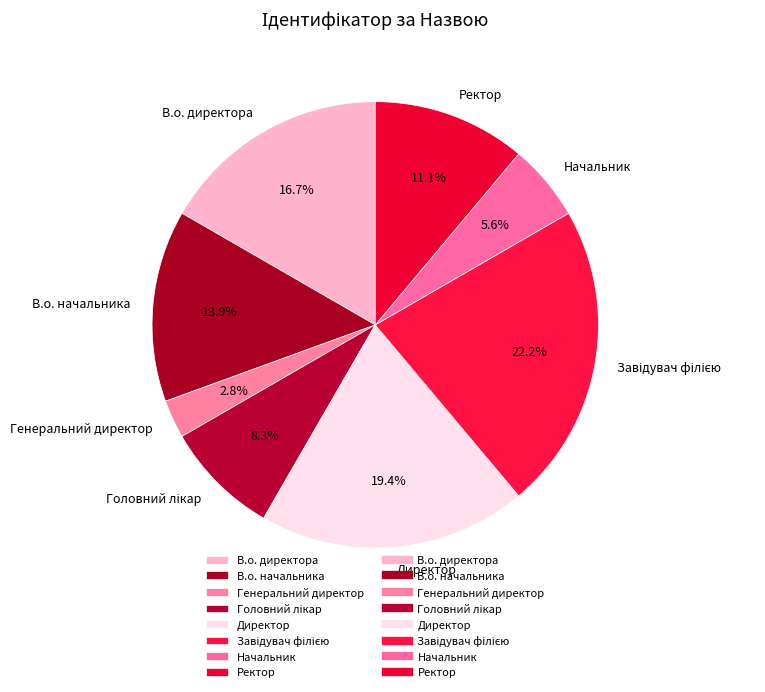

How many segments does this pie chart have?

8